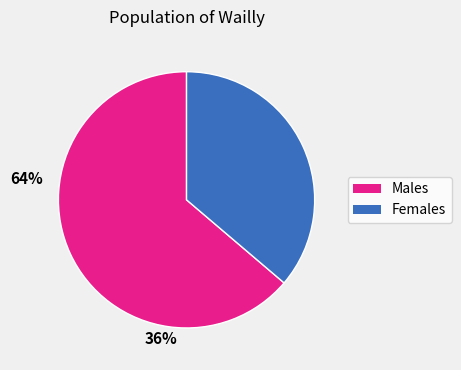

Is there any slice that represents more than half of the pie?

Yes